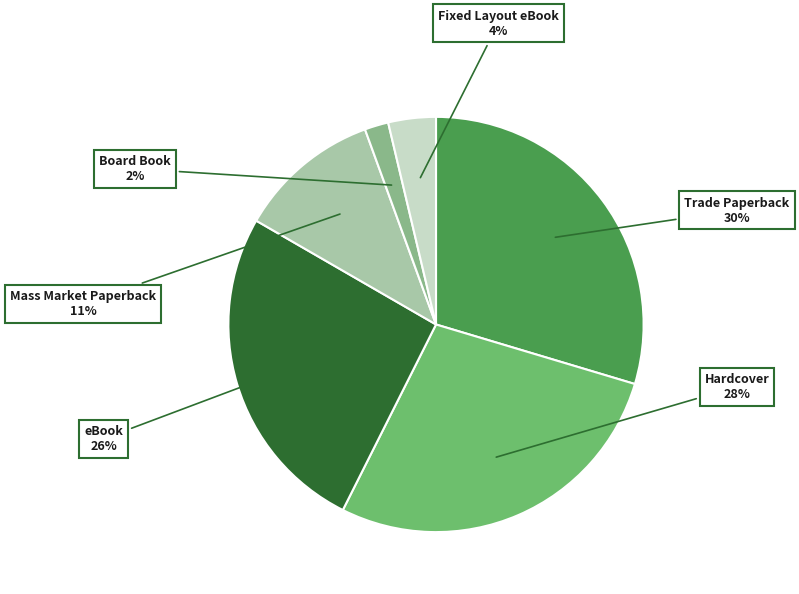

To the nearest percent, what is the difference between the largest and smallest slice percentages?

28%